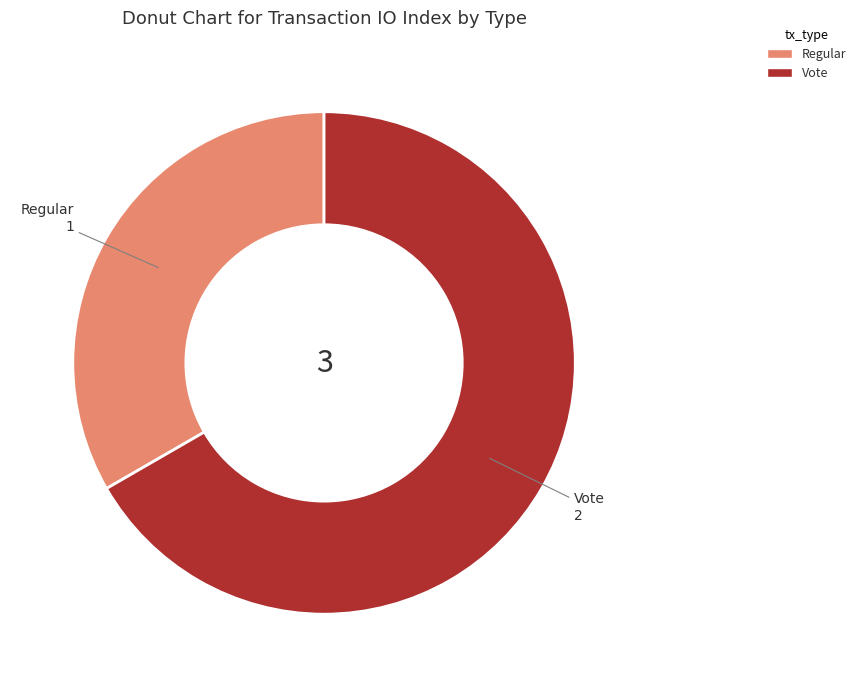

Is the sum of Vote and Regular greater than half?

Yes